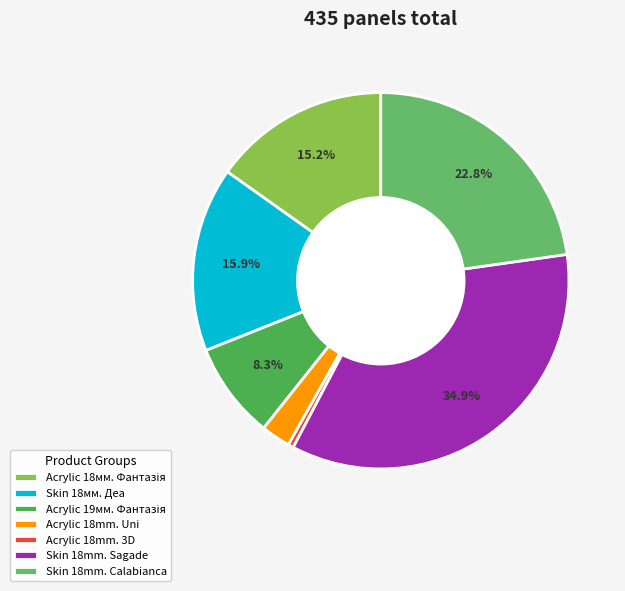

How many slices are in this pie chart?

7